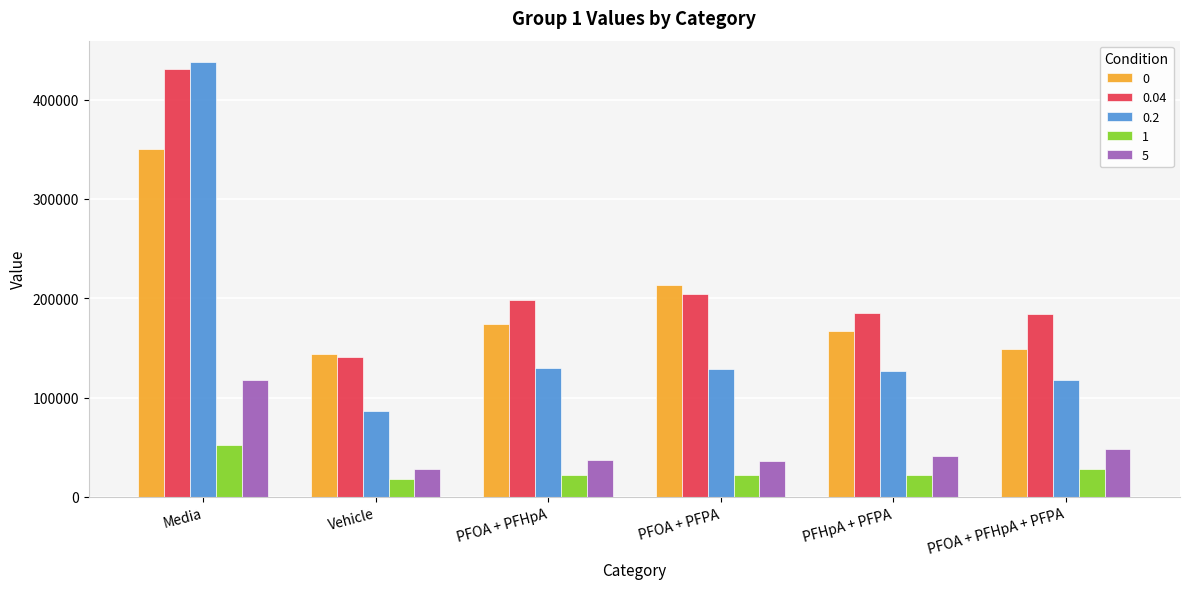

What is the sum of the 1 values at Media and PFOA + PFPA?

74582